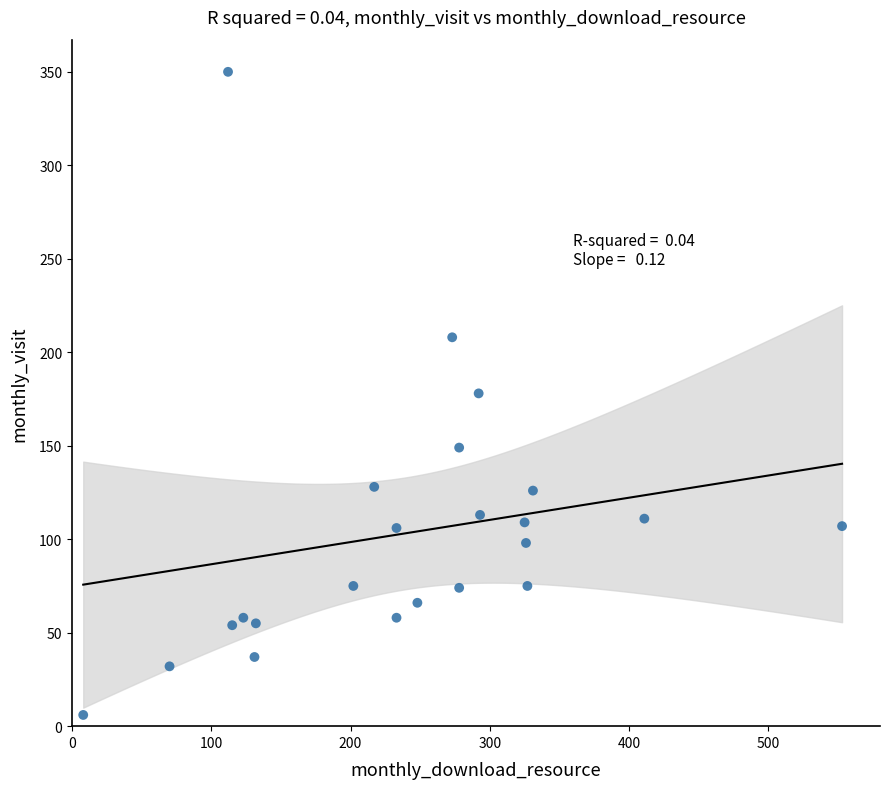

What is the range of X values (max minus min)?

545